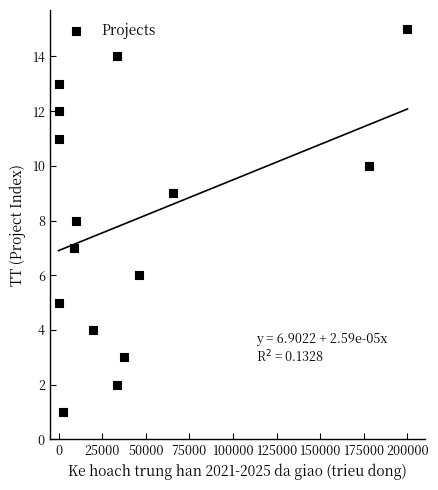

What is the range of X values (max minus min)?

200000